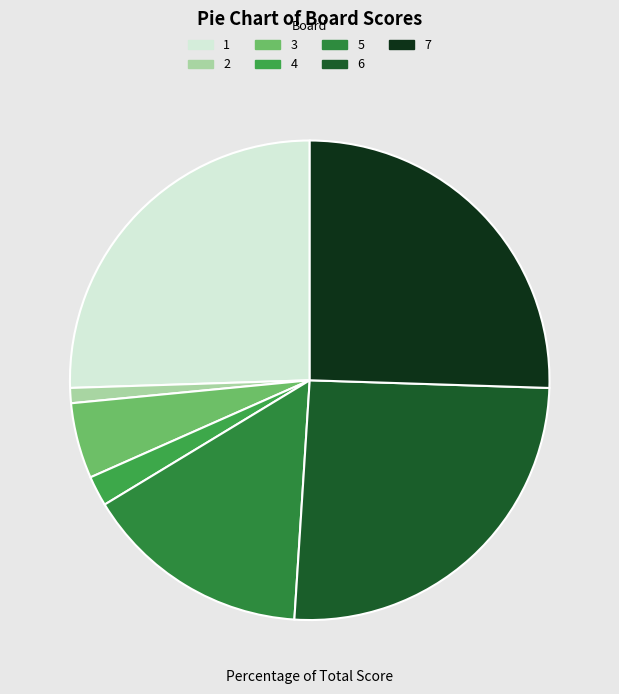

To the nearest percent, what portion does 6 represent?

26%